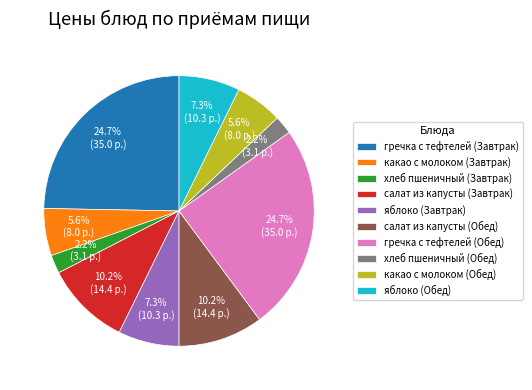

How many slices are in this pie chart?

10